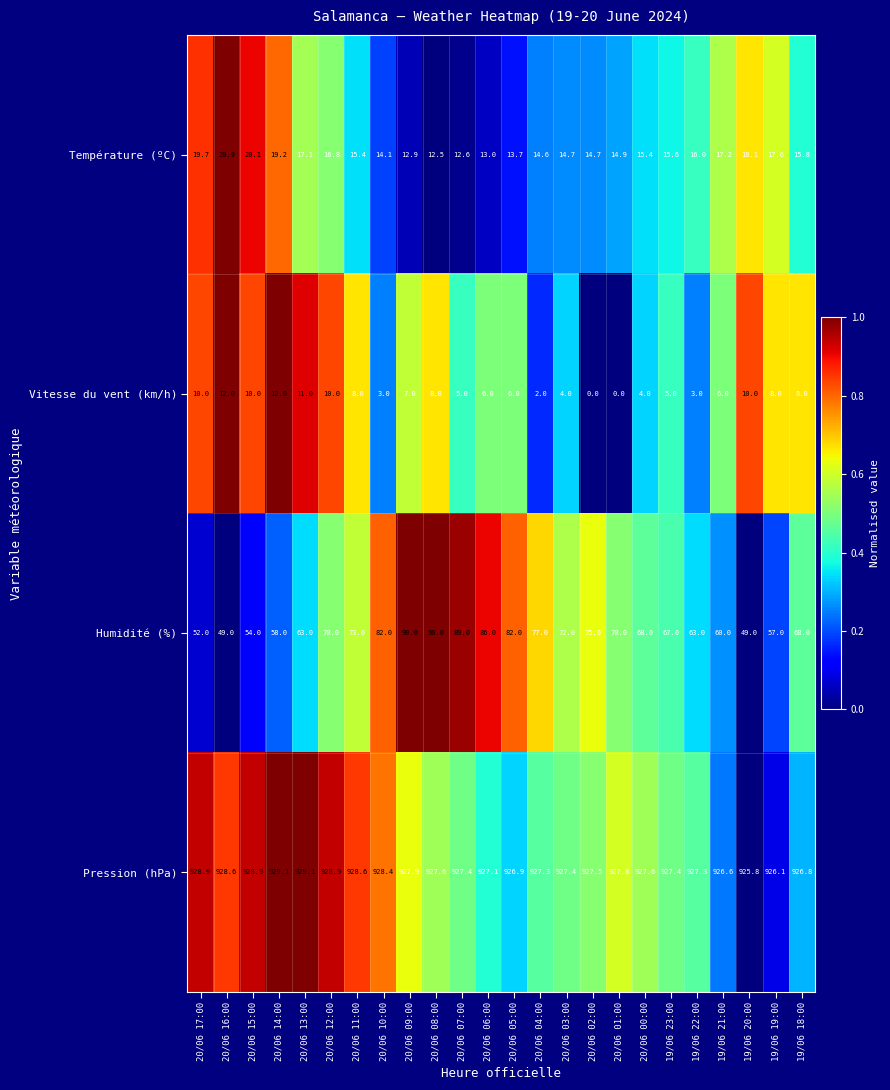

At which category is the sum across all series the highest?

20/06 08:00